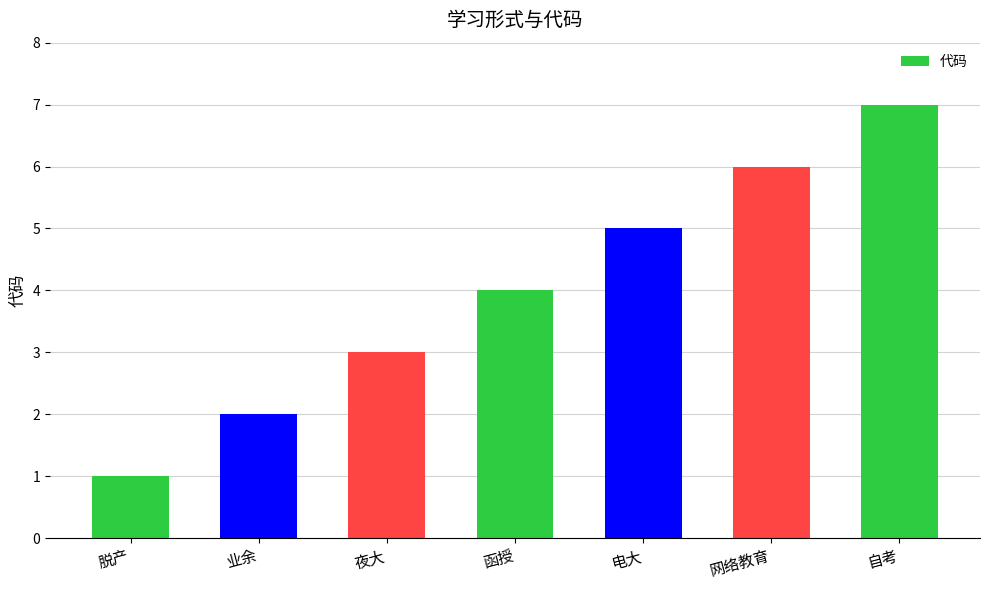

What is the change in value from 业余 to 网络教育?

+4